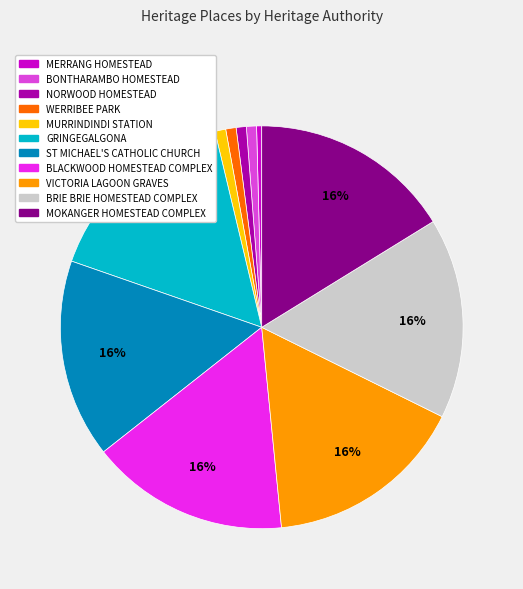

Do MERRANG HOMESTEAD and BLACKWOOD HOMESTEAD COMPLEX together represent more than half of the pie?

No